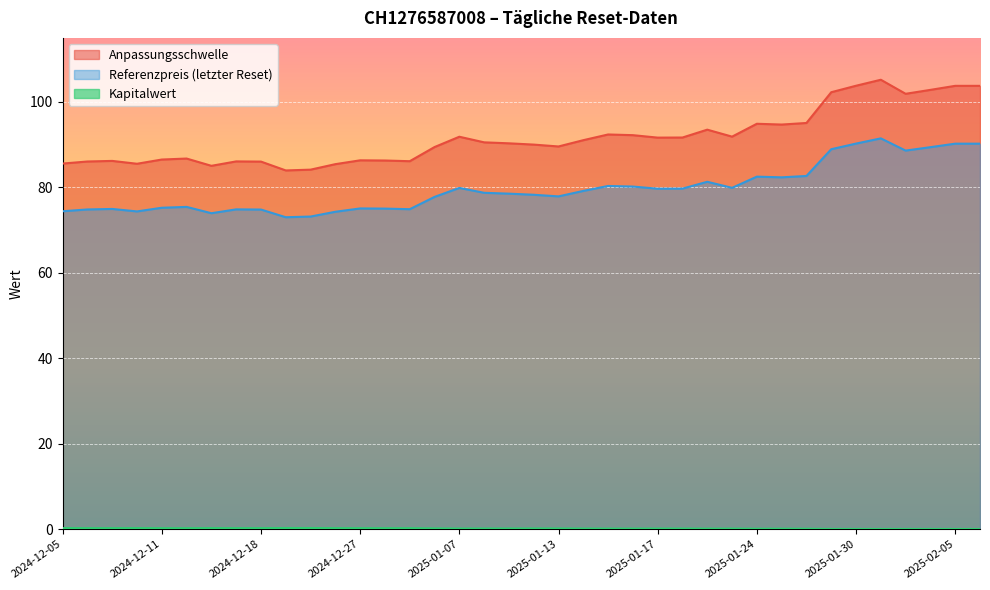

What is the sum of all Referenzpreis (letzter Reset) values?

3026.7